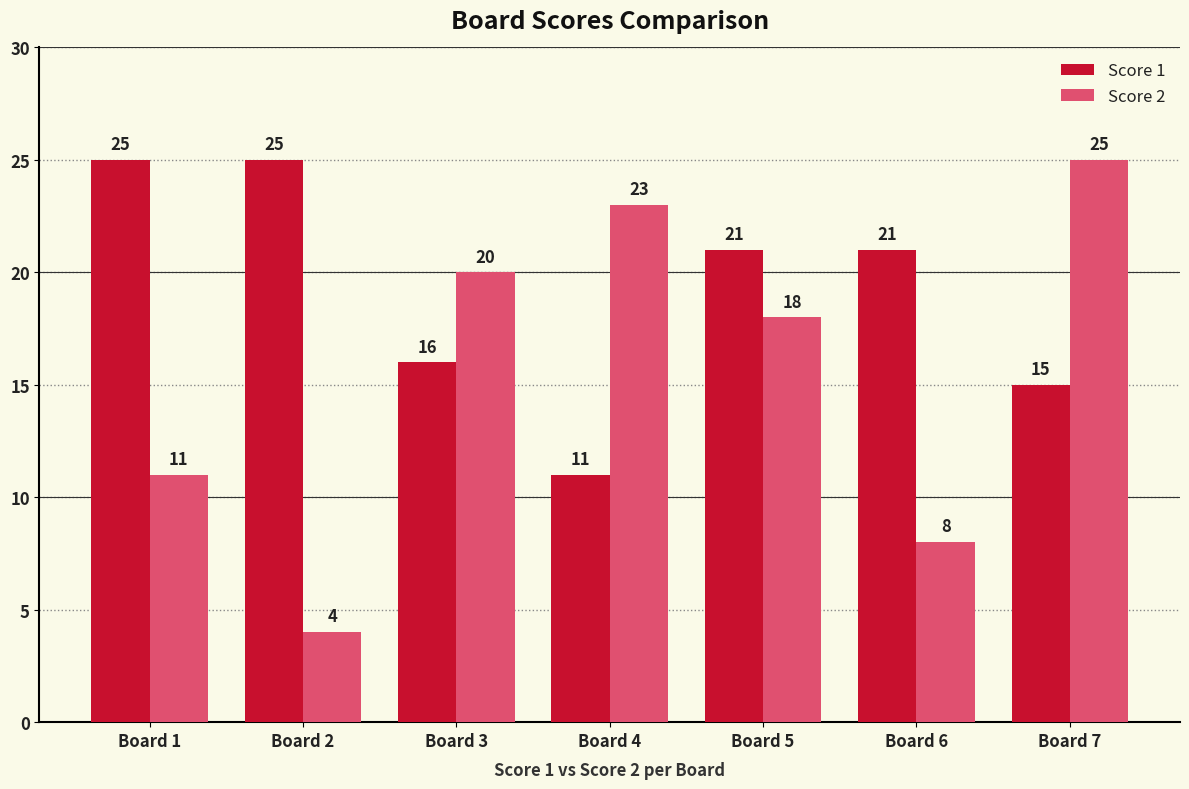

Which category has the lowest value in the Score 1 series?

Board 4